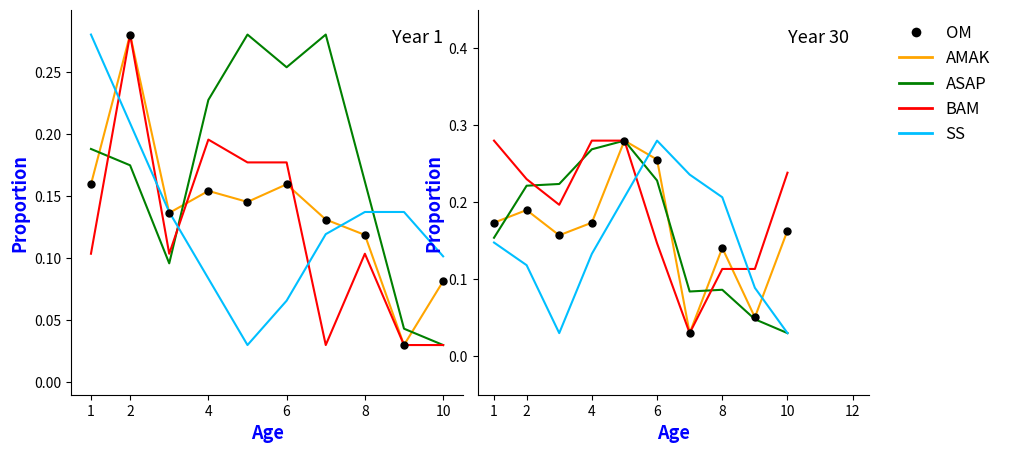

Which series reaches the maximum Y coordinate?

AMAK